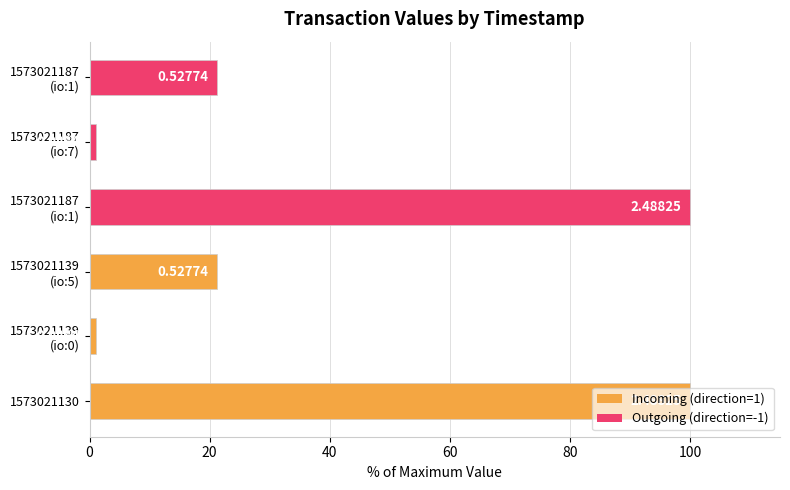

Does the chart contain stacked bars?

No